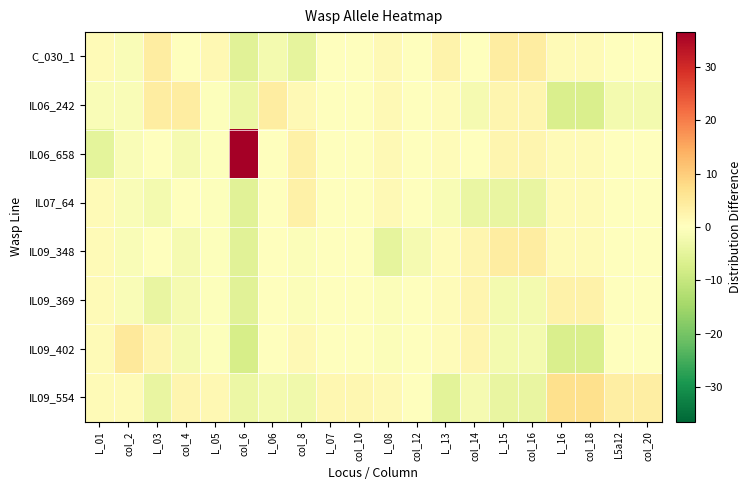

Which category has the highest value across all series?

col_6